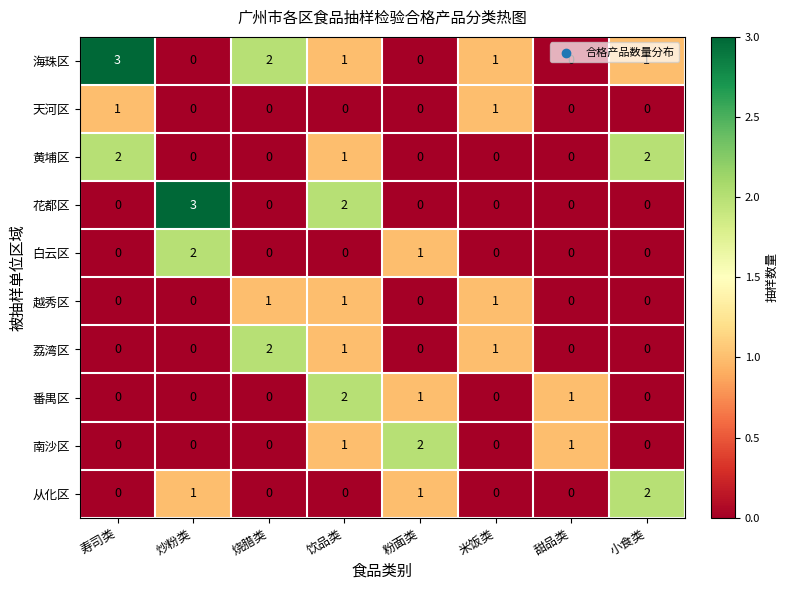

What is the maximum value shown in the chart?

3